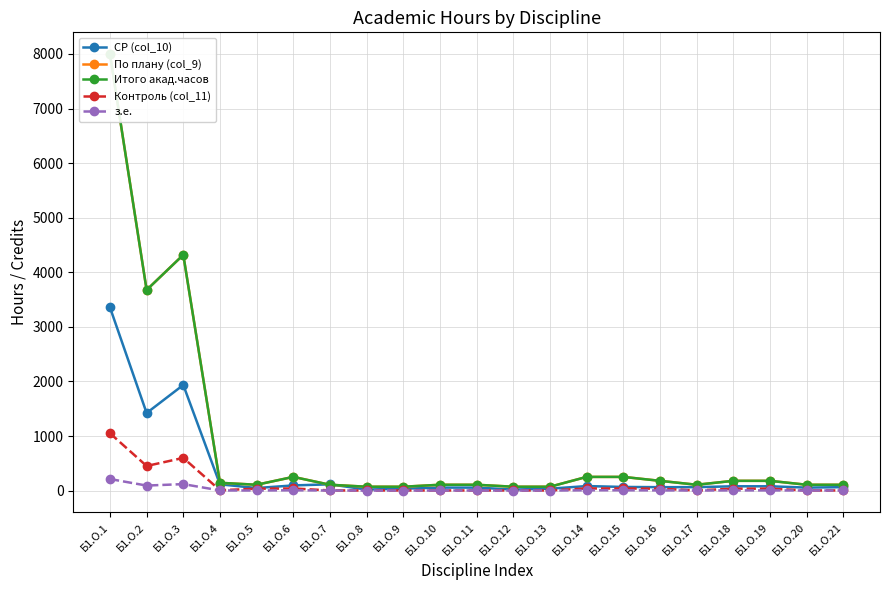

Is the value of СР (col_10) at Б1.О.15 greater than the value of з.е. at Б1.О.12?

Yes